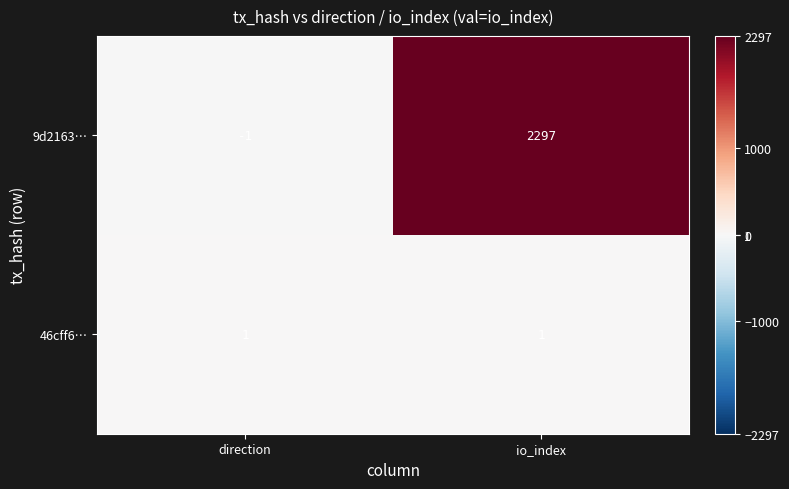

At which category does the chart reach its minimum across all series?

direction